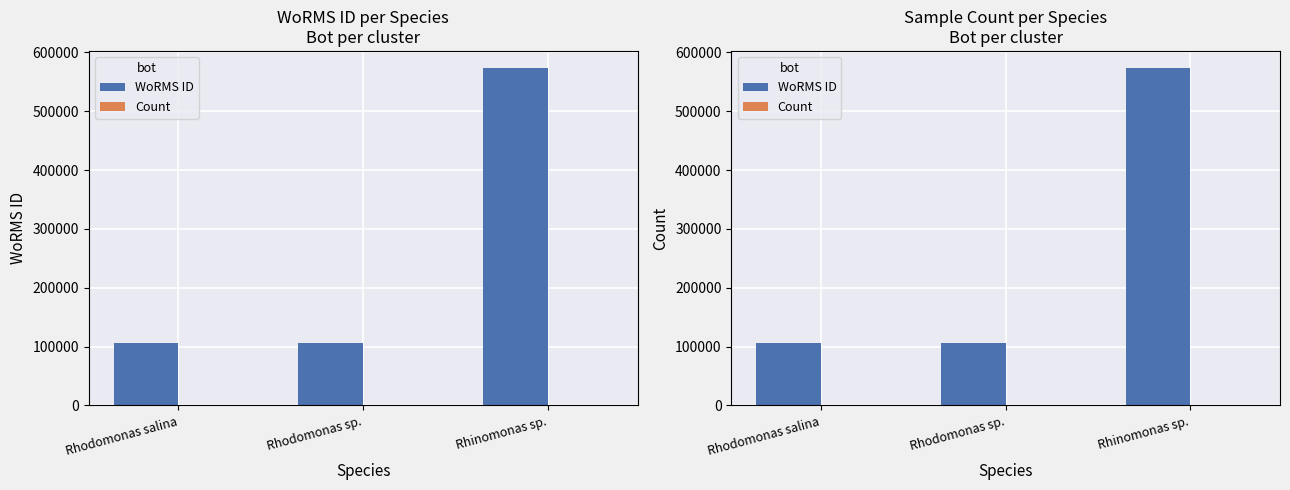

Rank the series by their average value, from highest to lowest.

WoRMS ID, Count